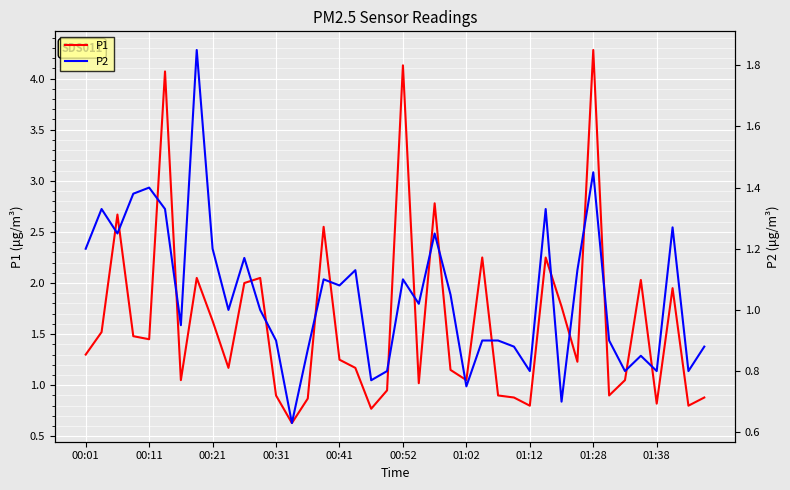

True or false: P2 and P1 cross at least once.

False